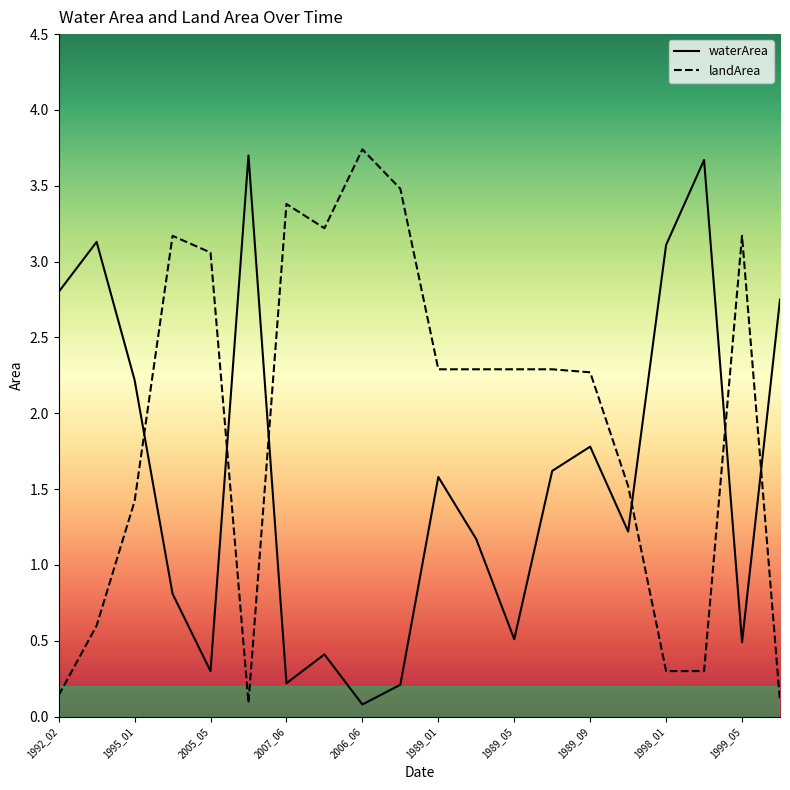

How many lines are shown in the chart?

2